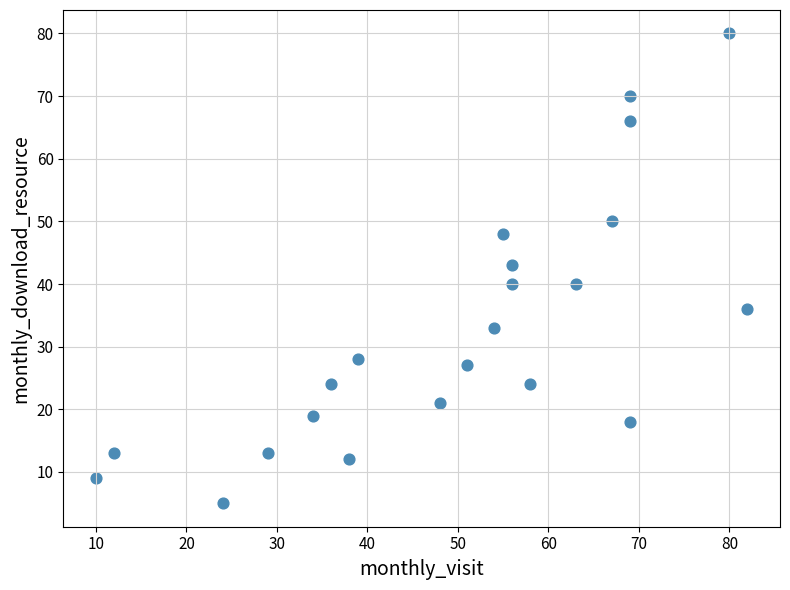

What is the range of X values (max minus min)?

72